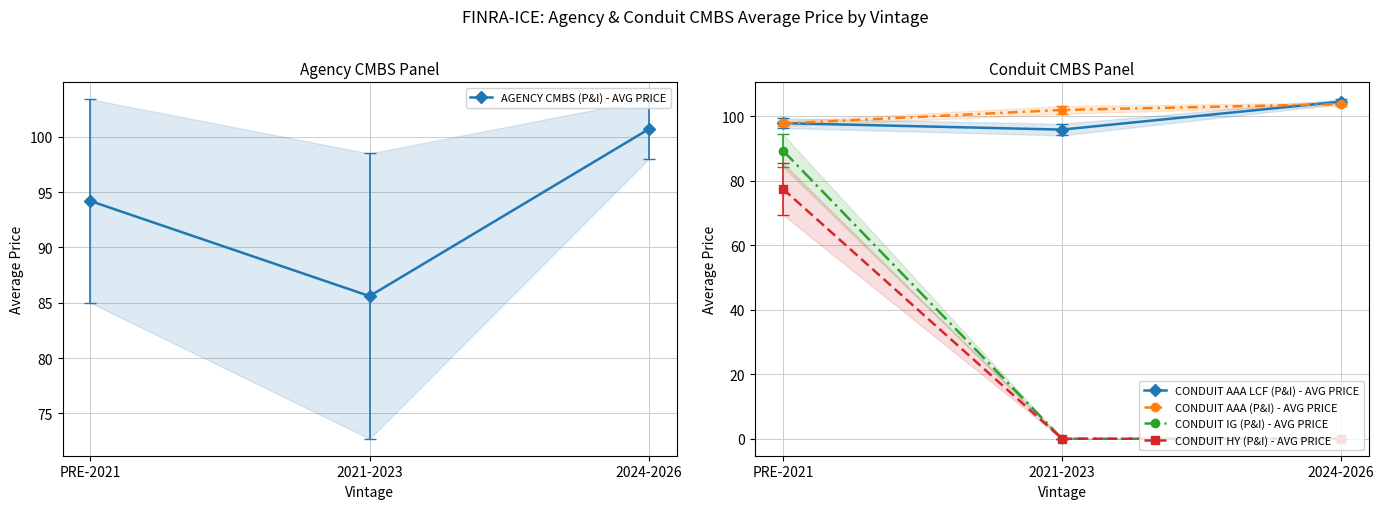

What is the label of the 1st point from the right?

2024-2026